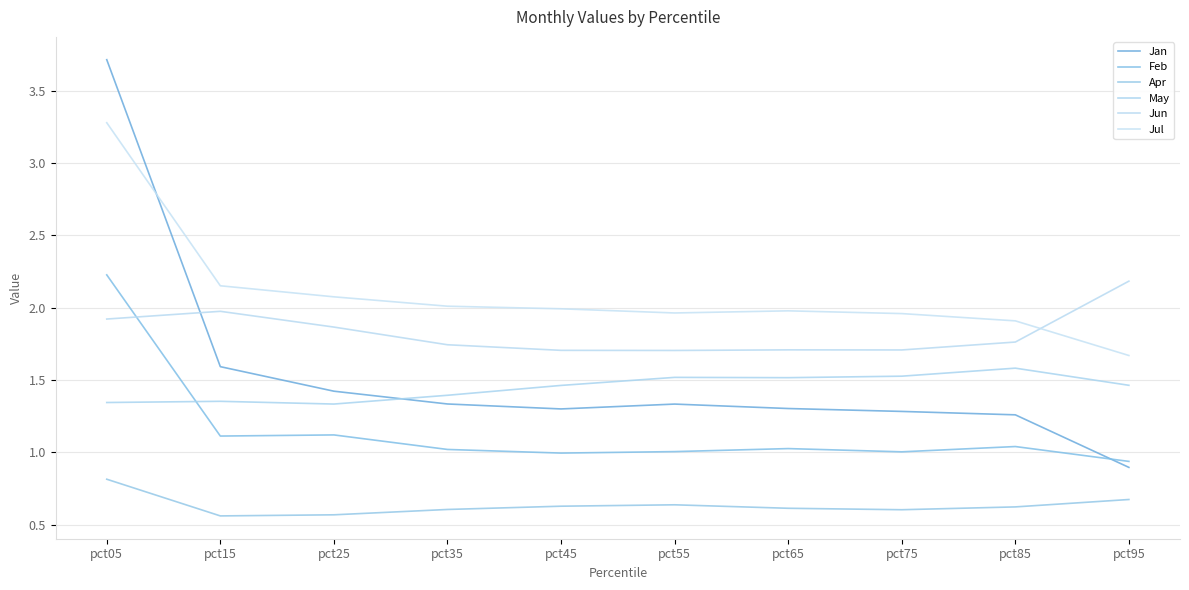

List the series in order of their peak value, highest first.

Jan, Jul, Feb, Jun, May, Apr